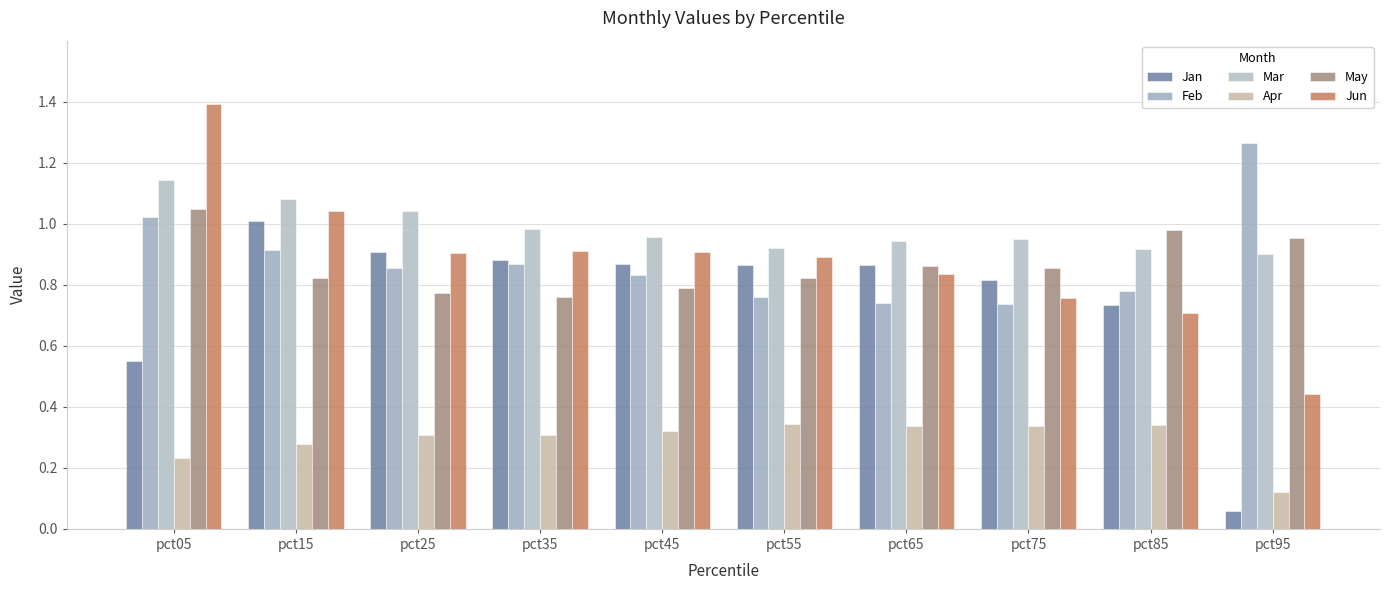

Between pct25 and pct75, which series saw the biggest shift?

Jun